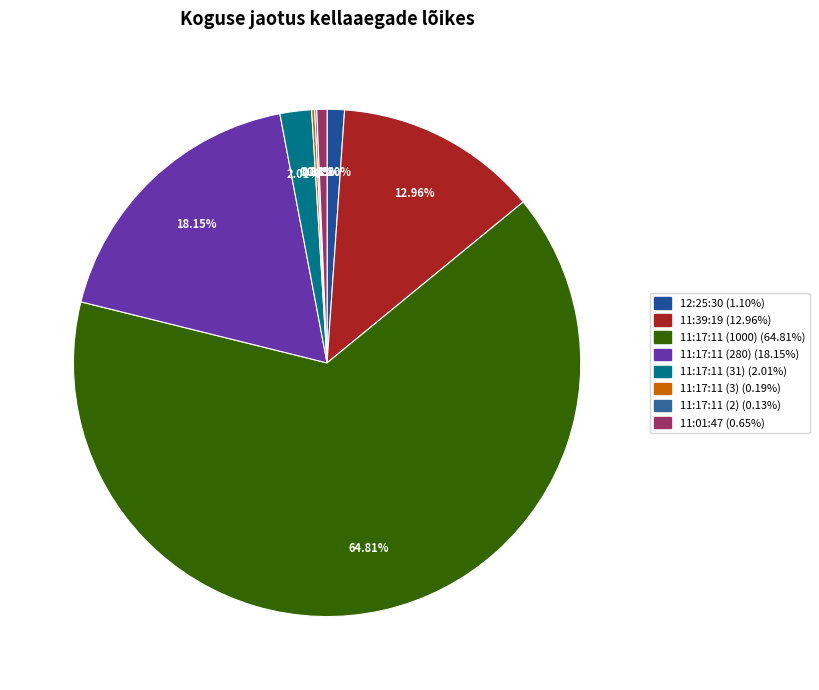

True or false: 11:17:11 (3) accounts for 9% of the total.

False